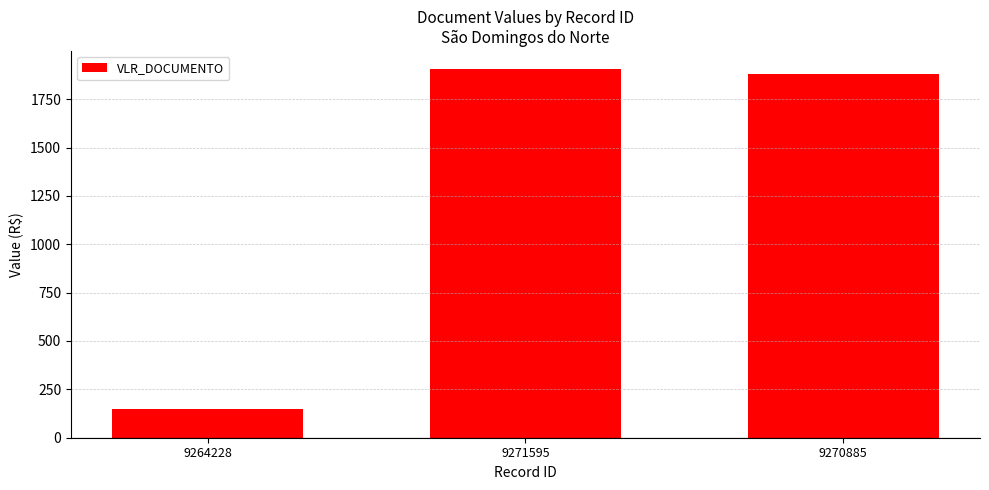

List the labels in order of value, smallest first.

9264228, 9270885, 9271595